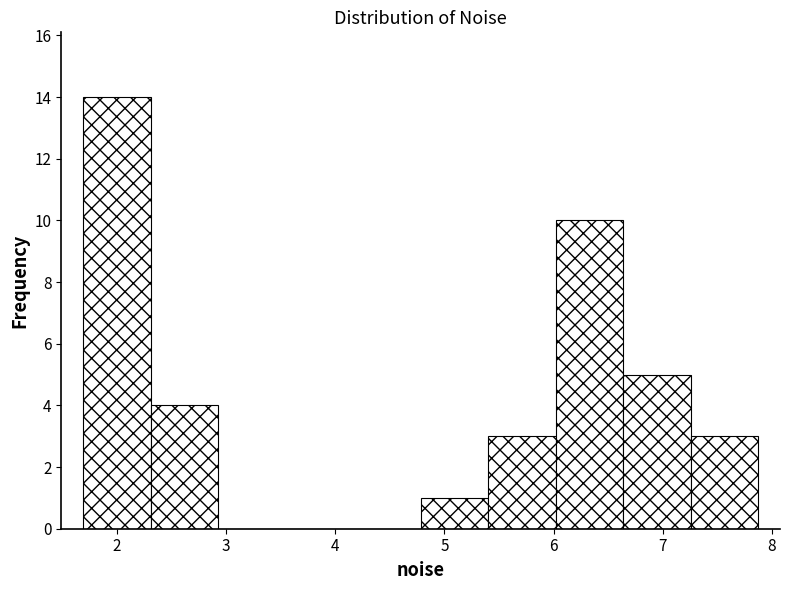

Over which range of the x-axis is the bar tallest?

1.7 to 2.3